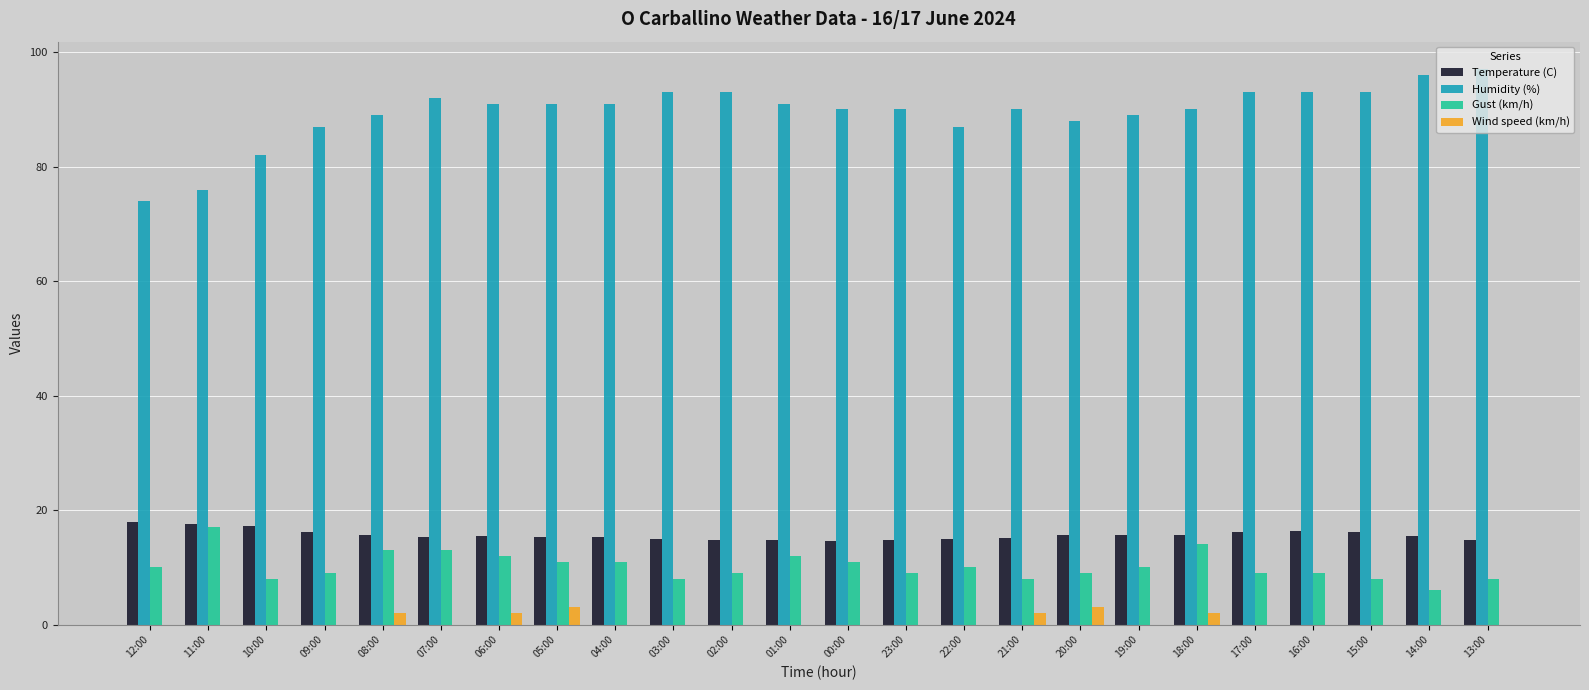

Is the value of Temperature (C) at 08:00 greater than the value of Wind speed (km/h) at 17:00?

Yes